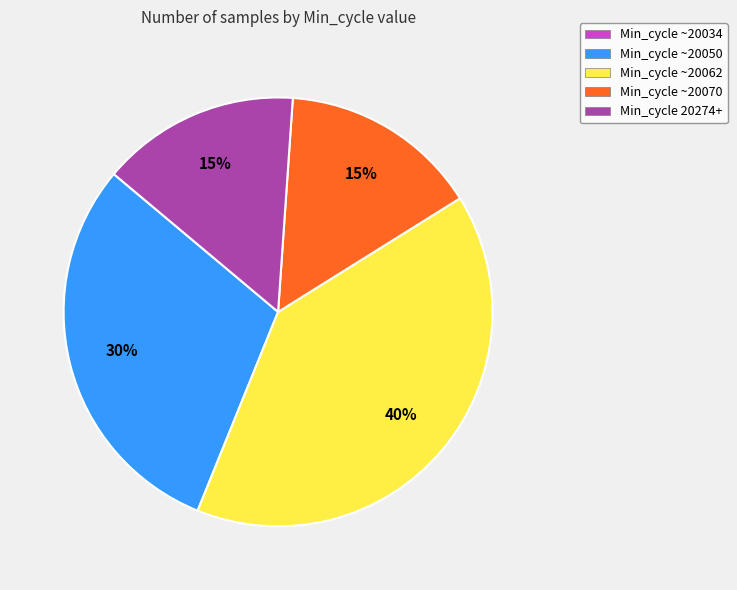

Does any single category account for the majority?

No